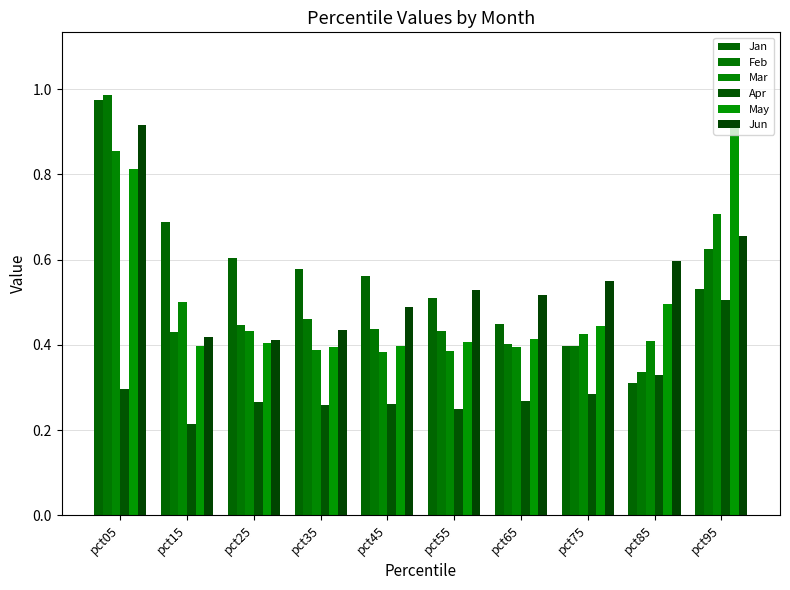

Rank the series by their maximum value, from highest to lowest.

Feb, Jan, Jun, May, Mar, Apr